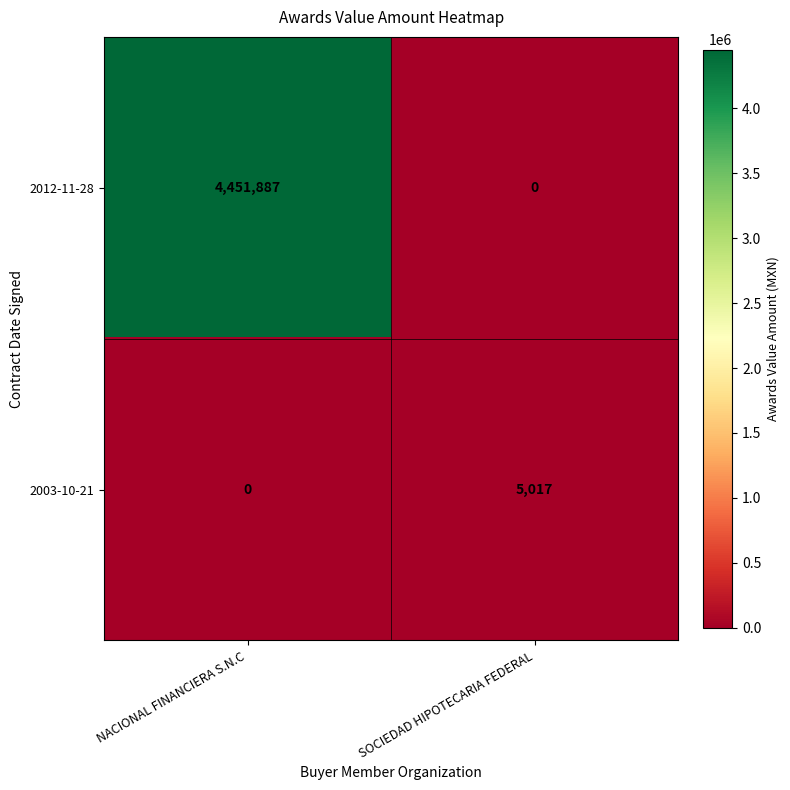

What is the maximum value for 2003-10-21?

5017